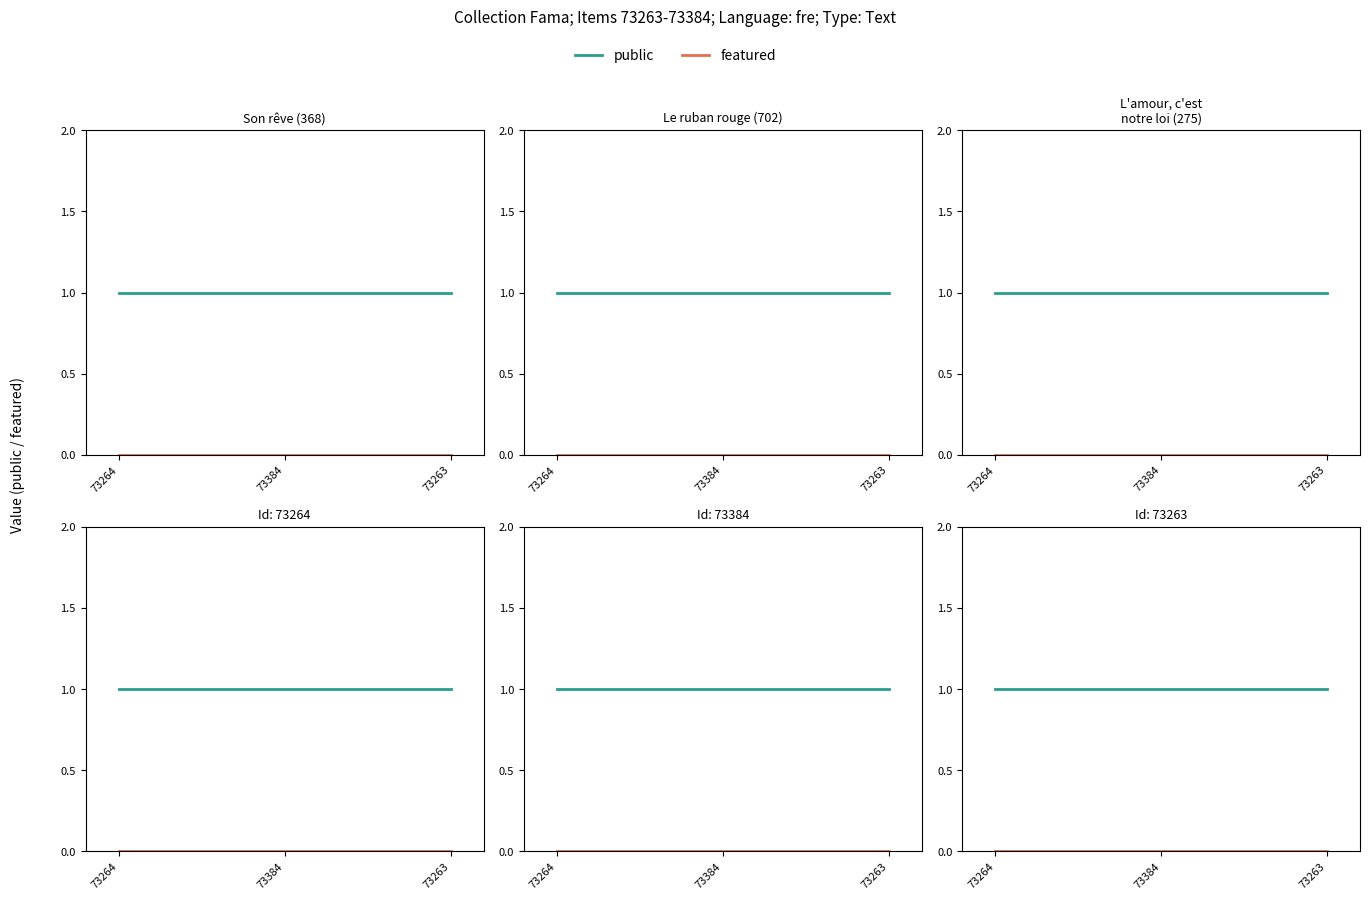

Which has a higher value, 73264 or 73263?

73264